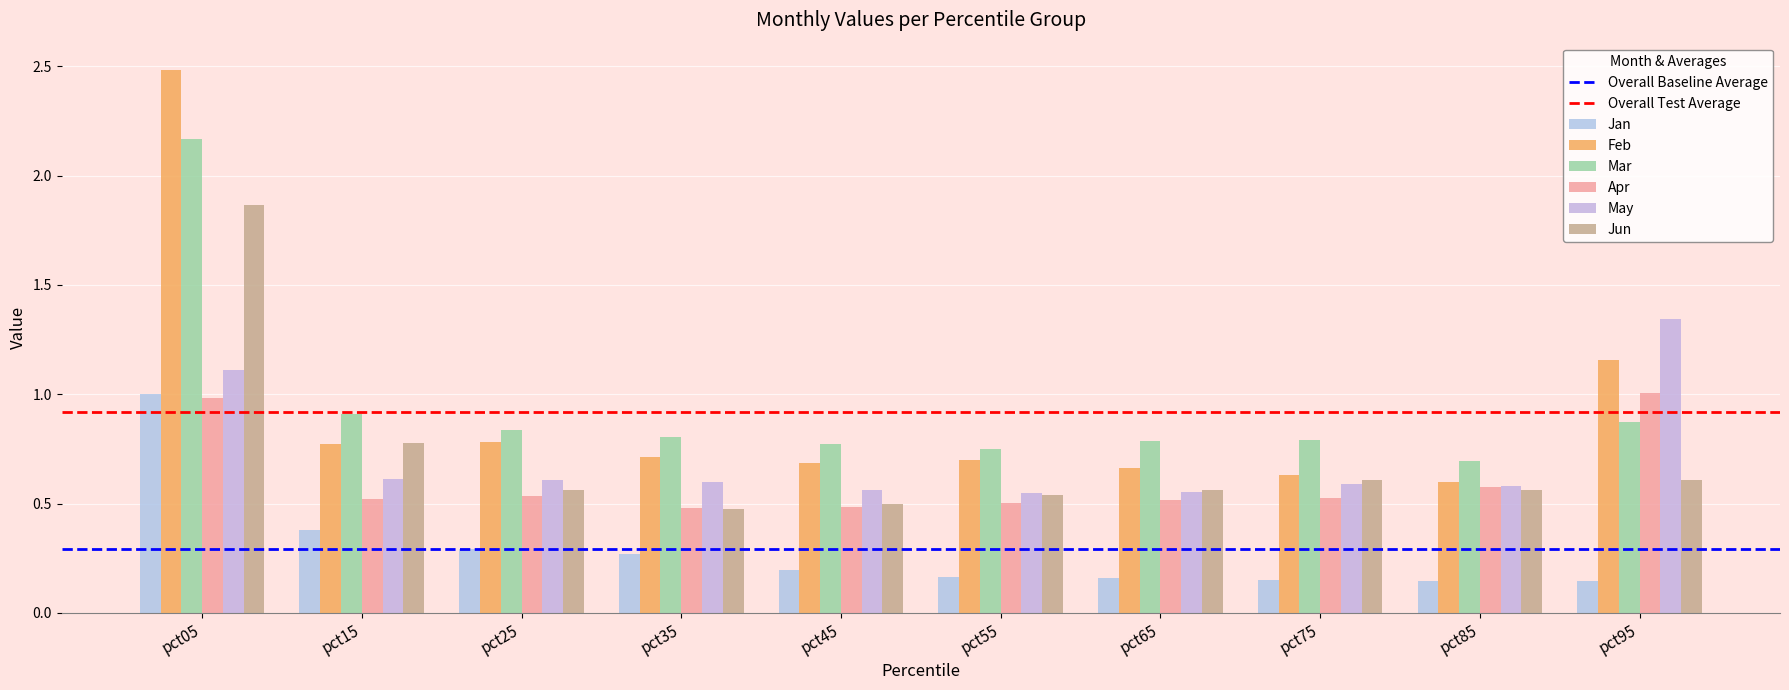

What value does the Feb series have at pct65?

0.7